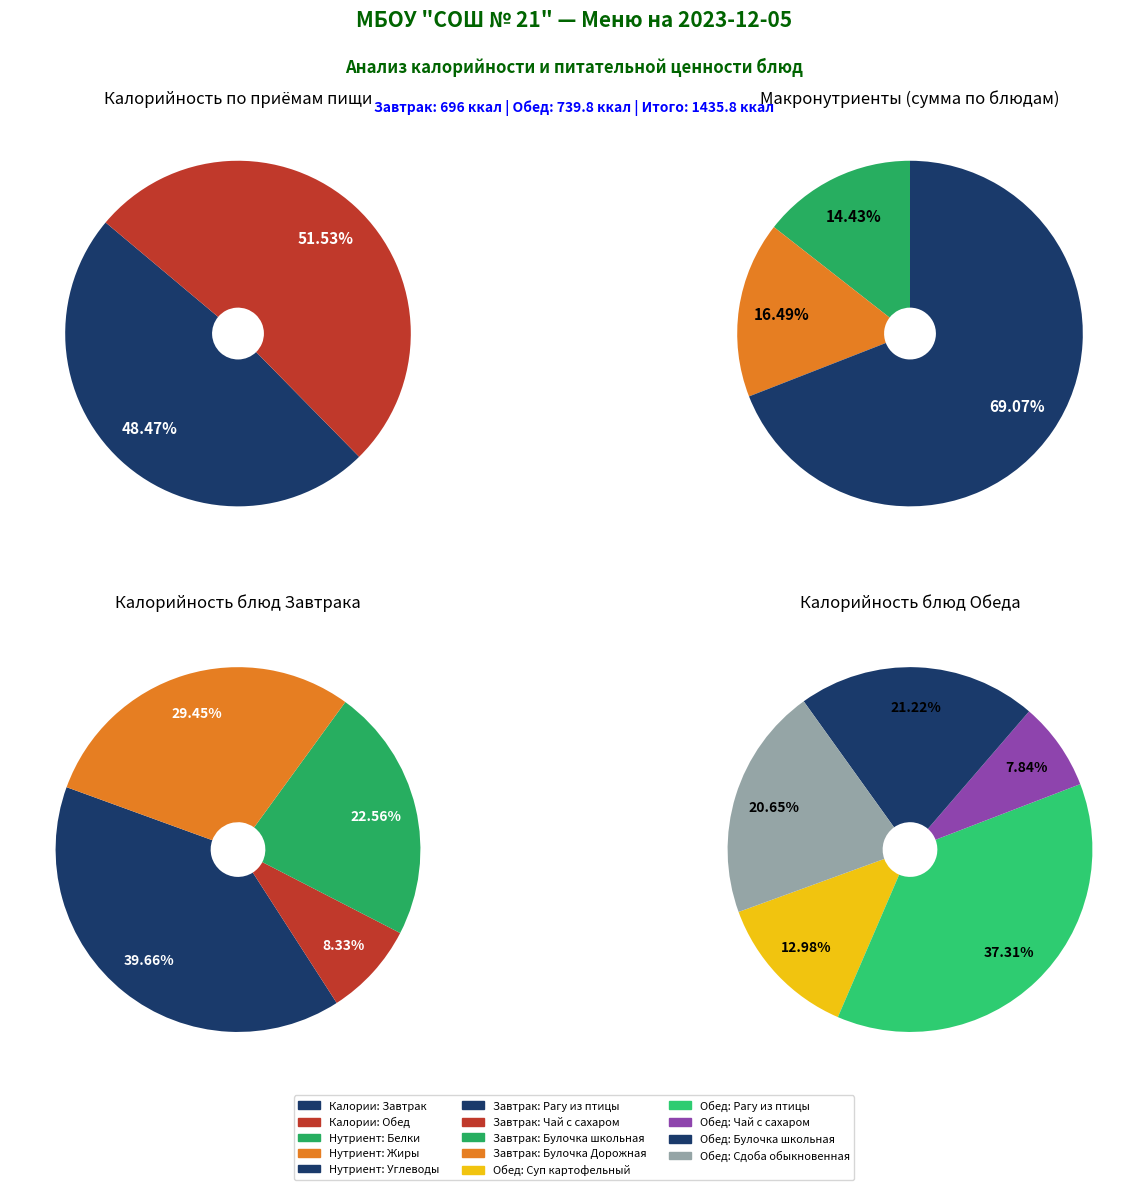

Does any single category account for the majority?

No